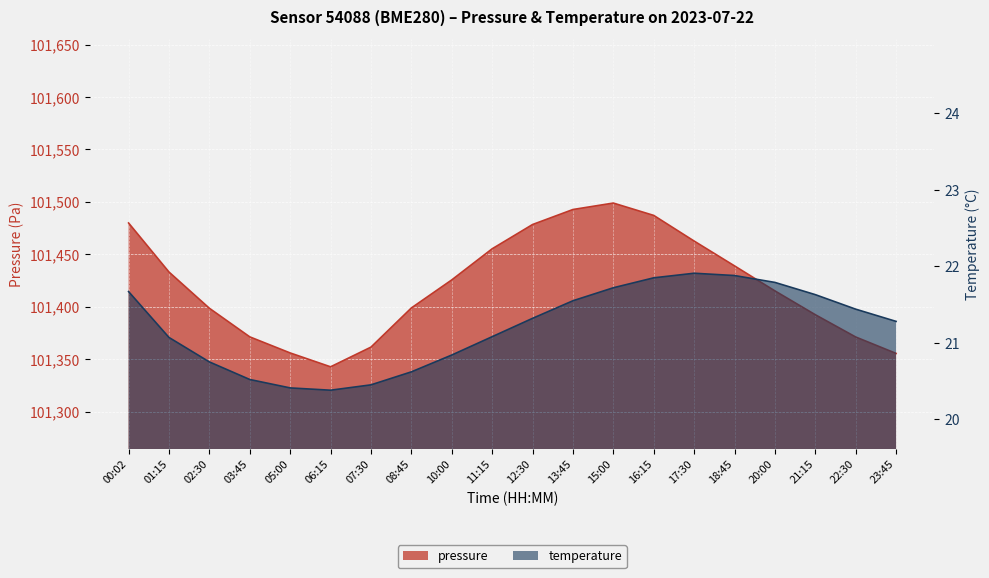

What is the maximum value shown in the chart?

101498.8